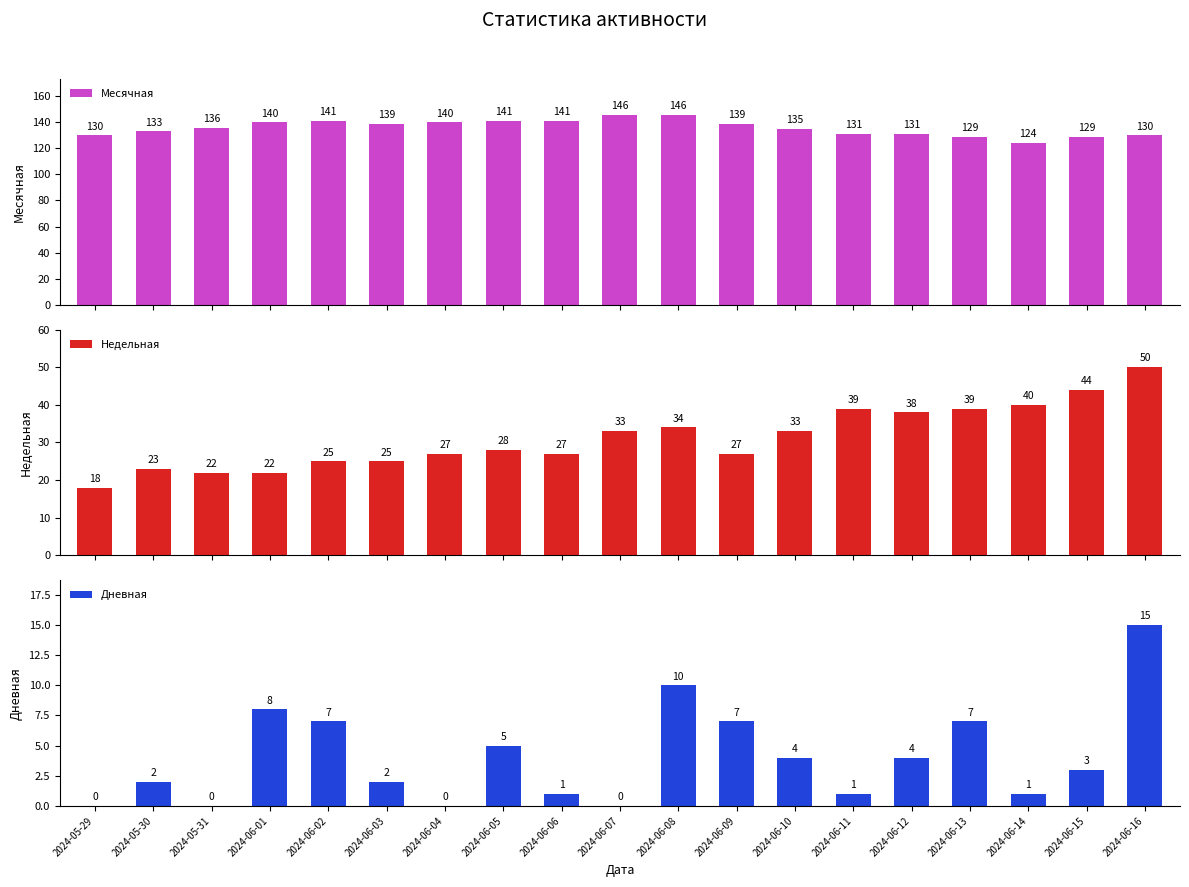

Rank the series by their average value, from lowest to highest.

Дневная, Недельная, Месячная